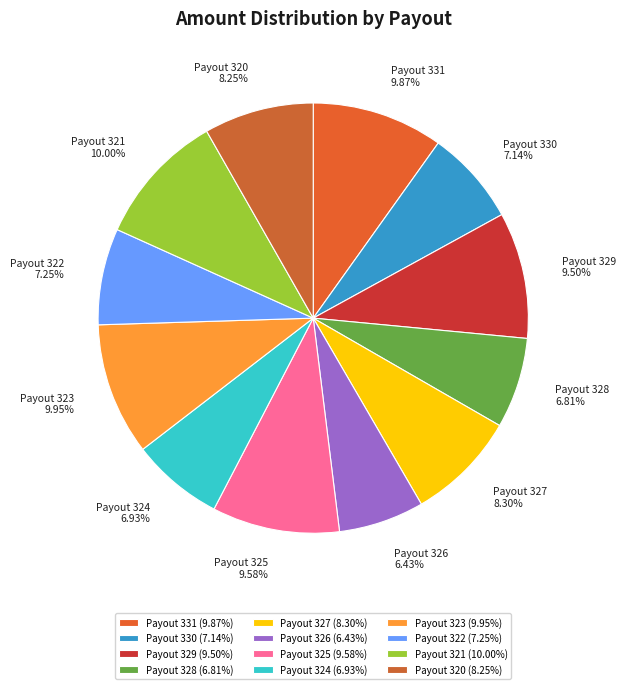

To the nearest percent, what is the difference between the Payout 320 and Payout 329 slice percentages?

1%